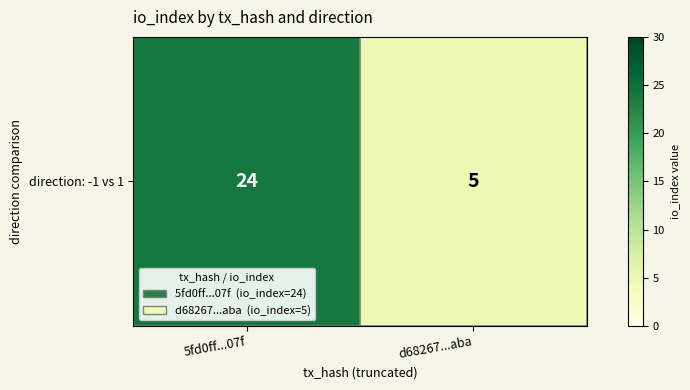

Between d68267...aba and 5fd0ff...07f, which is larger?

5fd0ff...07f